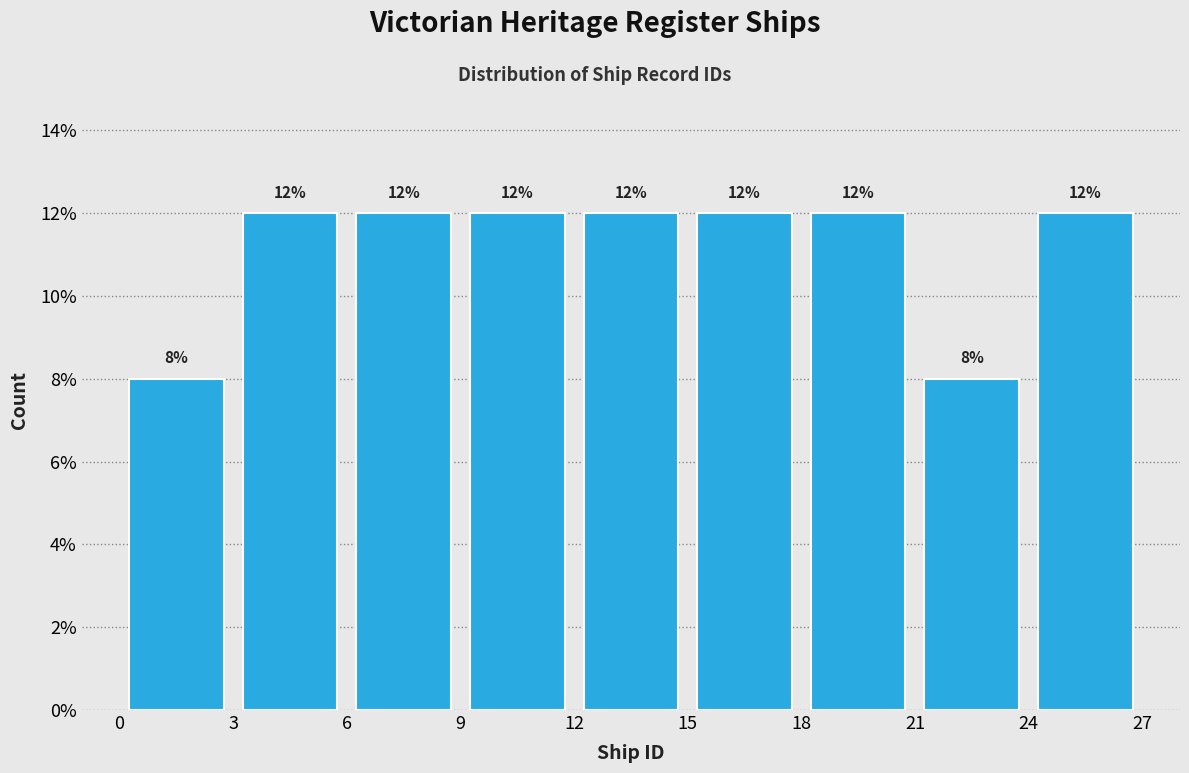

Reading left to right, transcribe this chart: for each bar, give the range it covers on the x-axis and its height.

0 to 3: 8
3 to 6: 12
6 to 9: 12
9 to 12: 12
12 to 15: 12
15 to 18: 12
18 to 21: 12
21 to 24: 8
24 to 27: 12